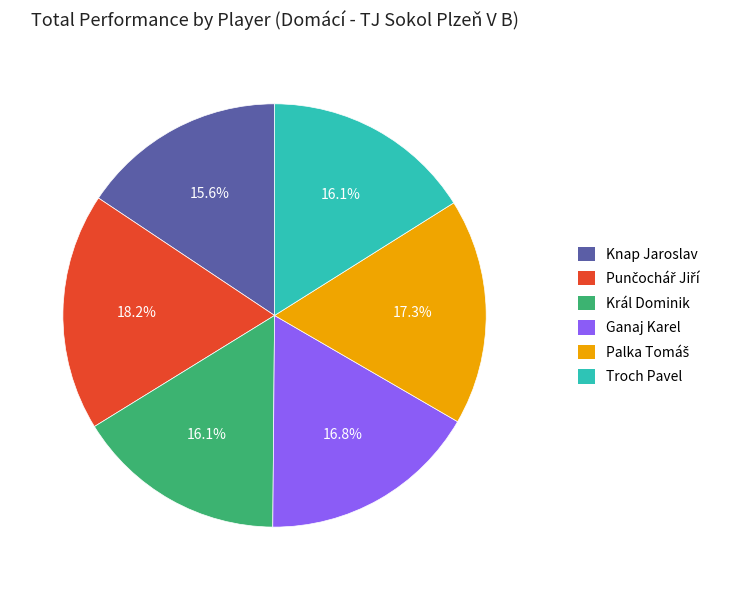

The Knap Jaroslav slice represents 16% of the pie. True or false?

True